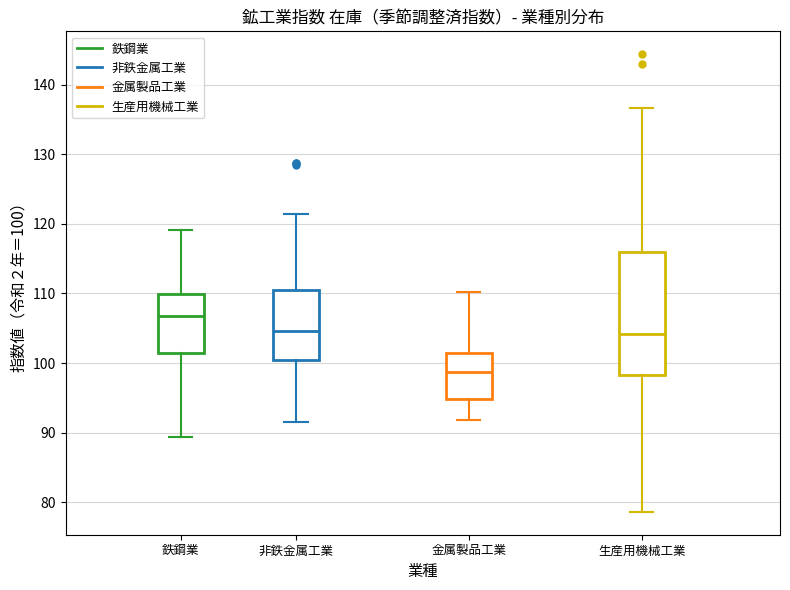

Reading left to right, transcribe this box plot: for each box, give where its median line is, the range the box spans, and where its two whiskers end, as read against the y-axis. The values are not printed on the chart, so give them approximately, as read against the axis.

鉄鋼業: median 107, box 102 to 110, whiskers 89 to 119
非鉄金属工業: median 105, box 101 to 111, whiskers 92 to 121
金属製品工業: median 99, box 95 to 102, whiskers 92 to 110
生産用機械工業: median 104, box 98 to 116, whiskers 79 to 137